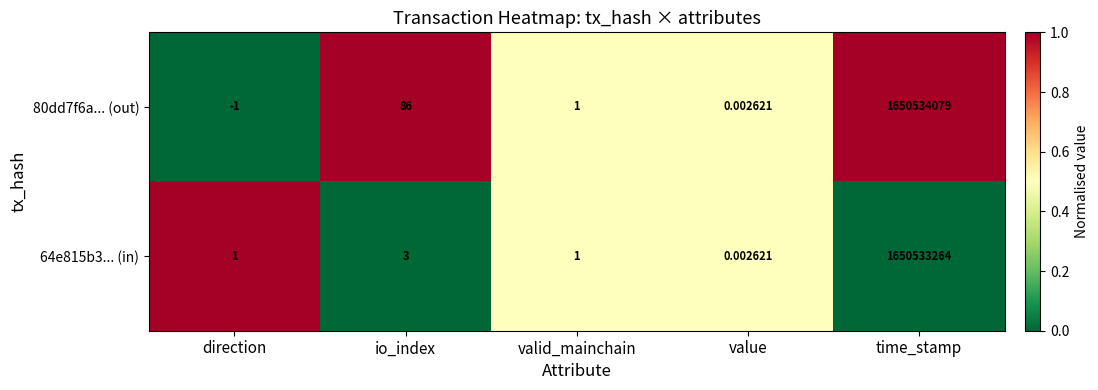

At which category does the chart reach its minimum across all series?

direction